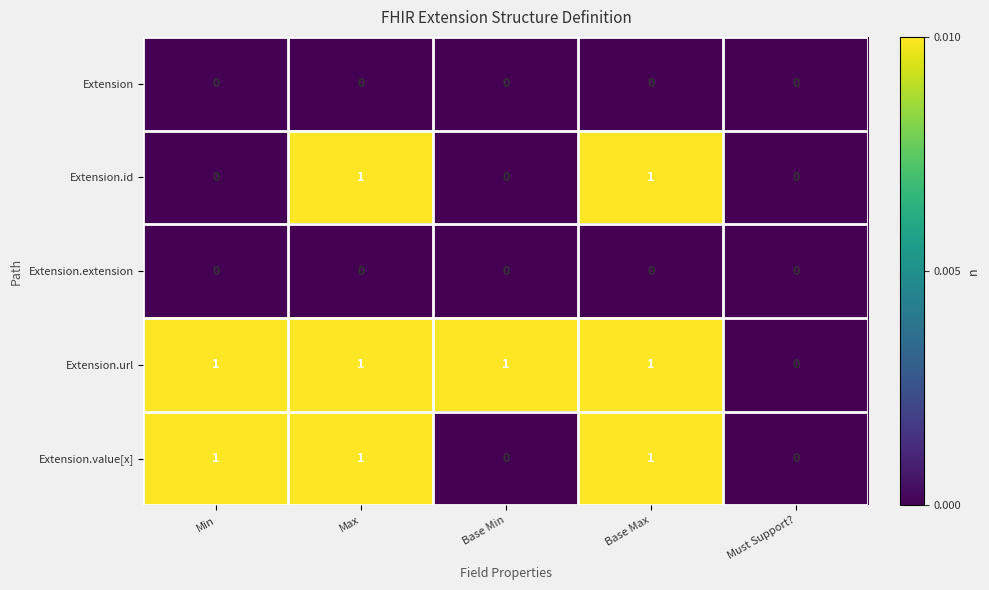

What is the spread (max minus min) of values at Max?

1